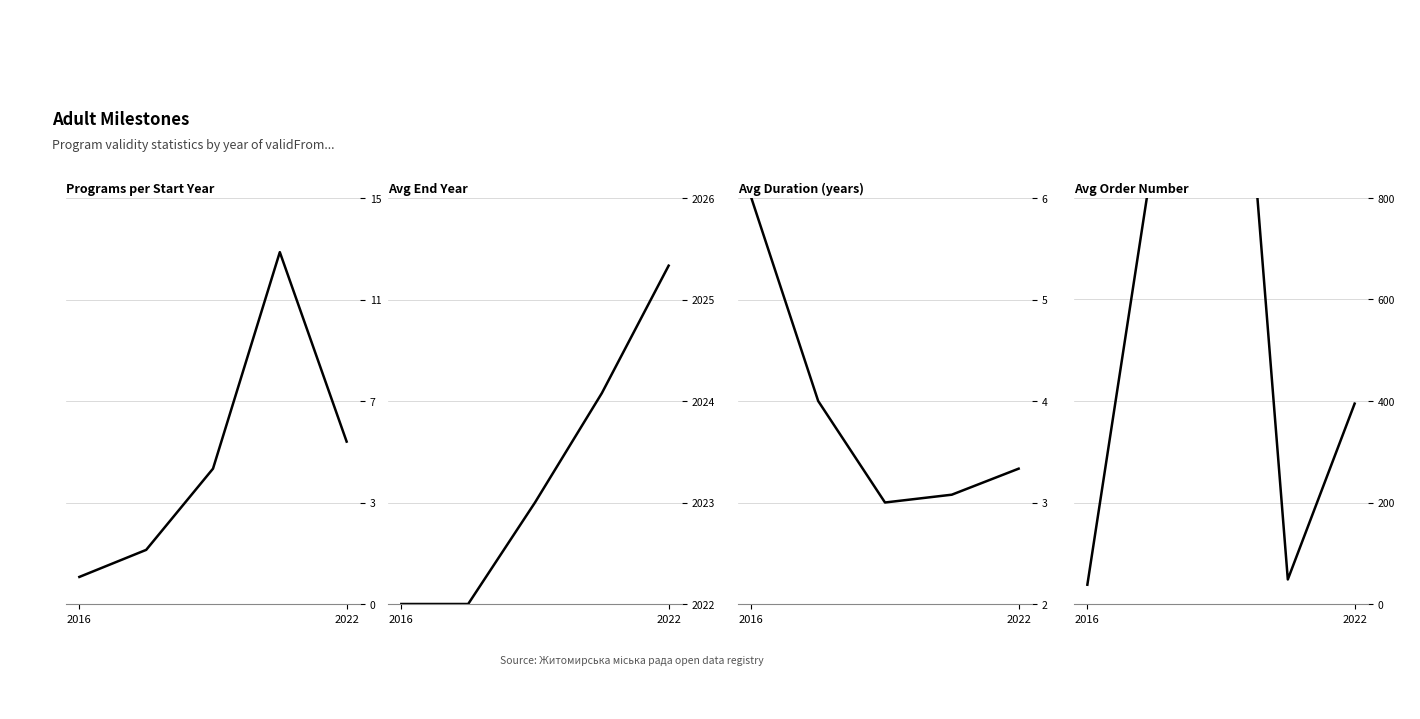

Rank the series at 0.6 from lowest to highest value.

Avg Duration (years), Programs per Start Year, Avg Order Number, Avg End Year